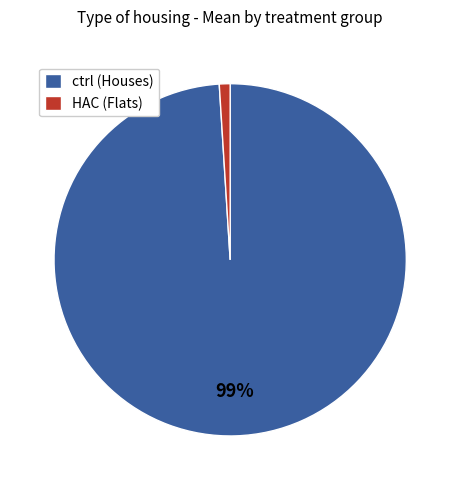

Do ctrl (Houses) and HAC (Flats) together represent more than half of the pie?

Yes